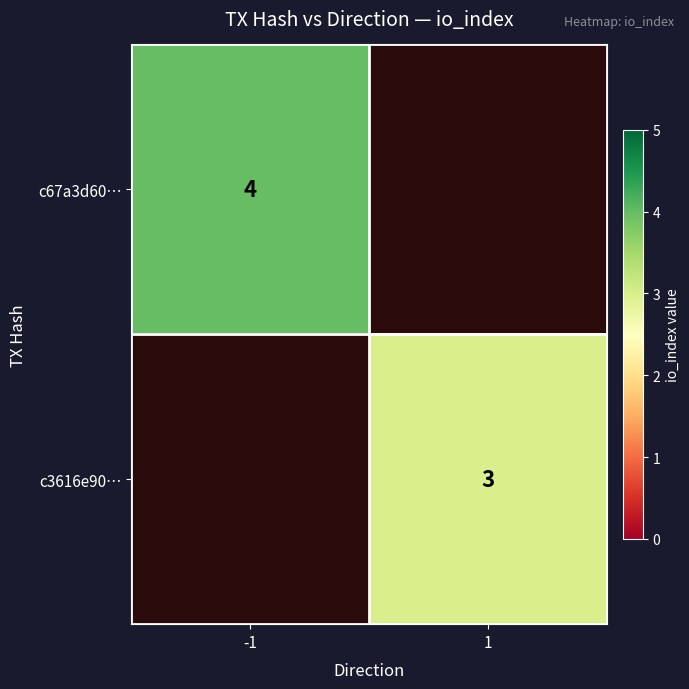

What is the smallest value displayed?

3.0